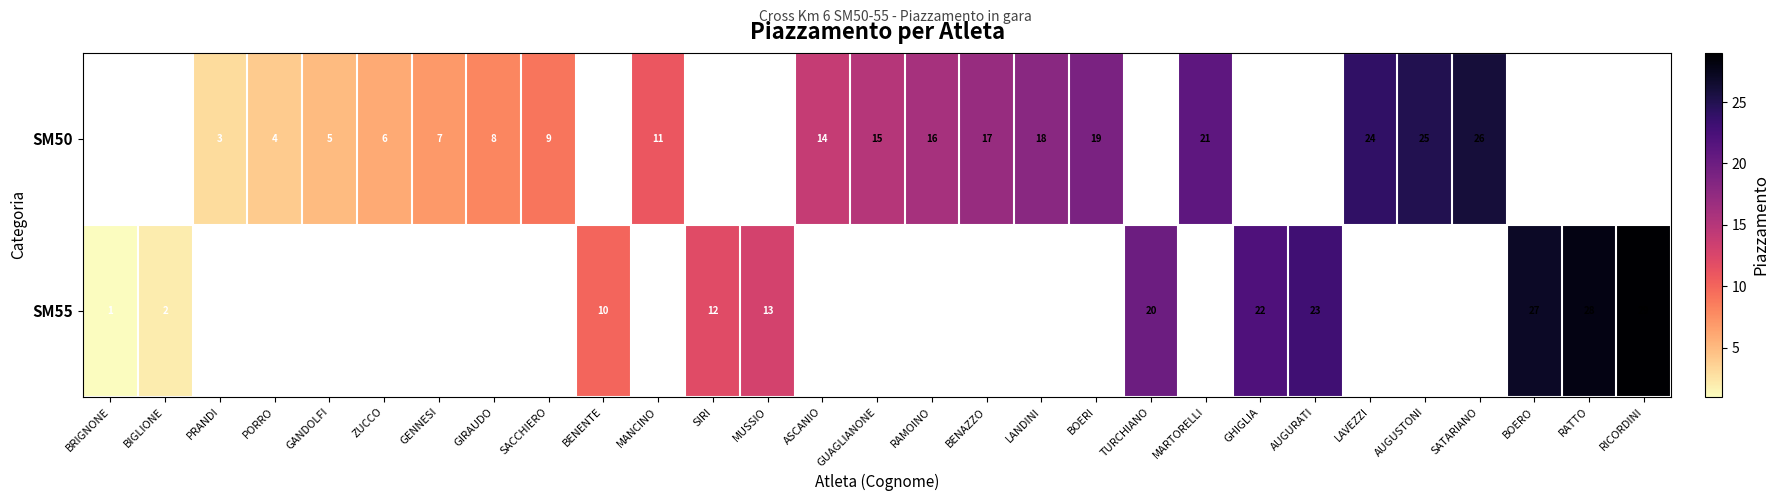

Is it true that SM55 equals 27 at BOERO?

True